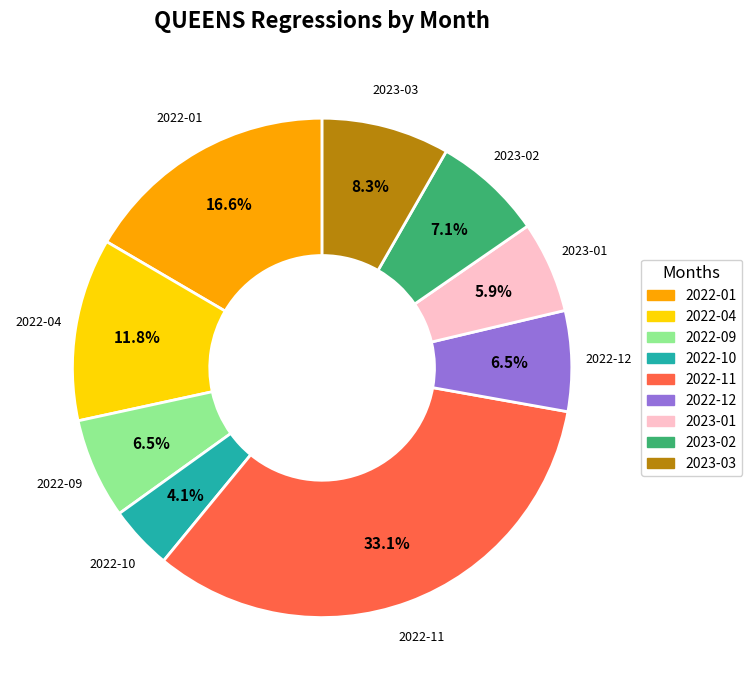

Is there any slice that represents more than half of the pie?

No